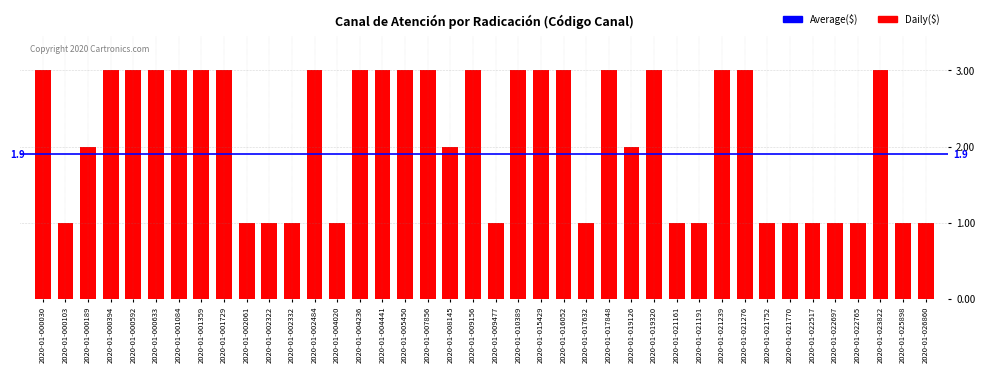

The chart shows a value of 3 at 2020-01-004236. True or false?

True